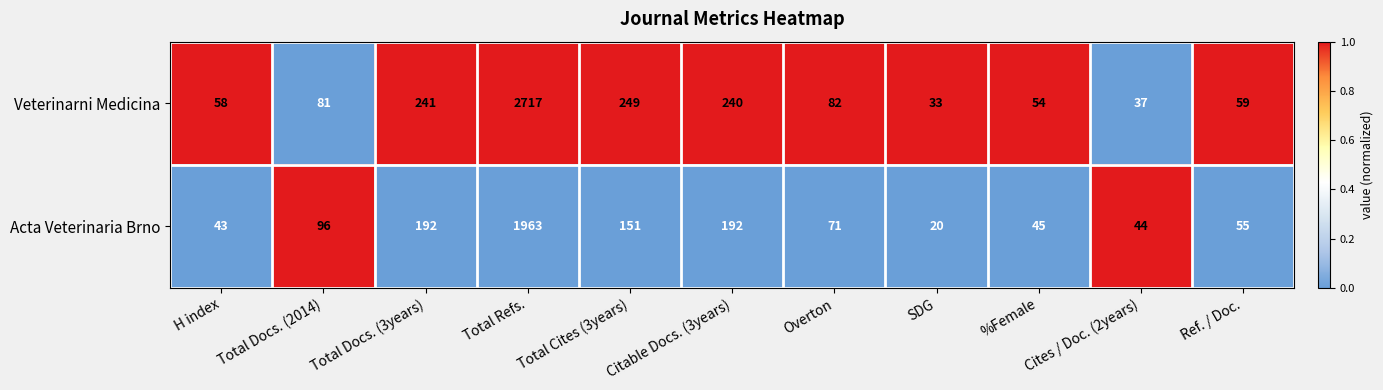

At which category is the sum across all series the highest?

Total Refs.